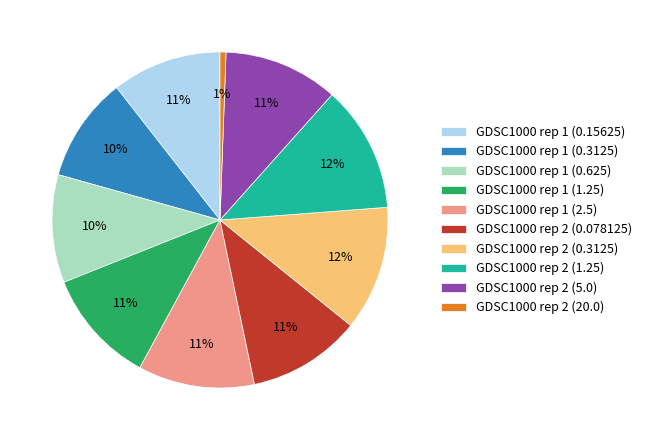

What is the smallest slice in the pie chart?

GDSC1000 rep 2 (20.0)